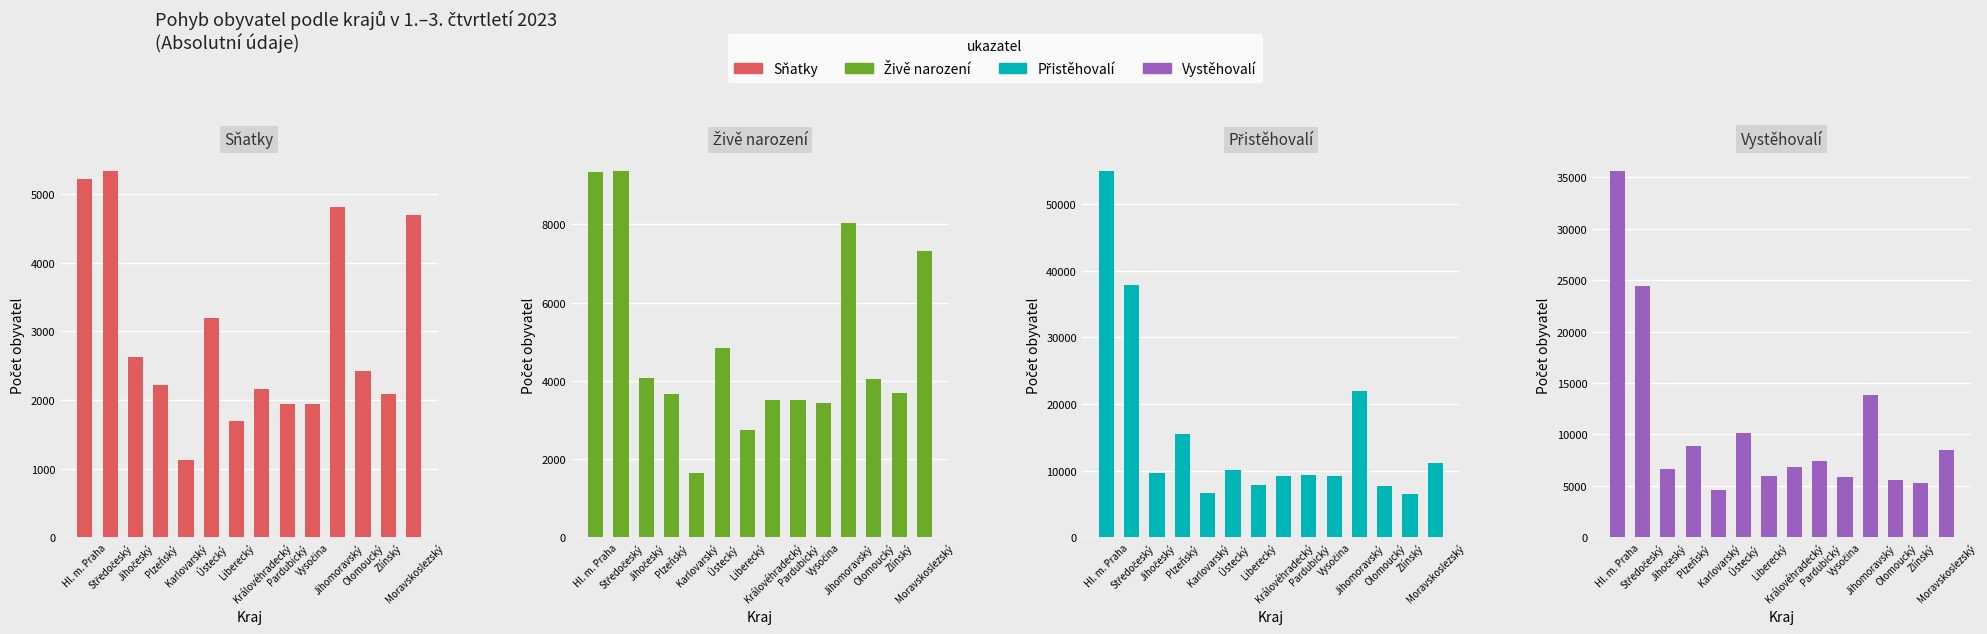

What is the value of the Přistěhovalí bar at the 10th from the left?

9218